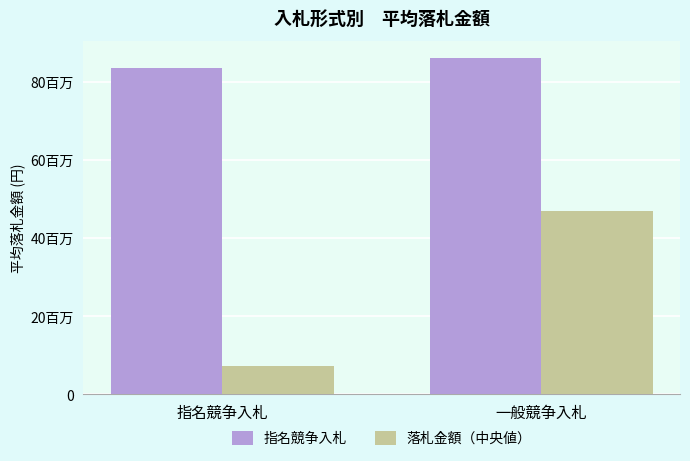

Which series has the largest total across all categories?

指名競争入札